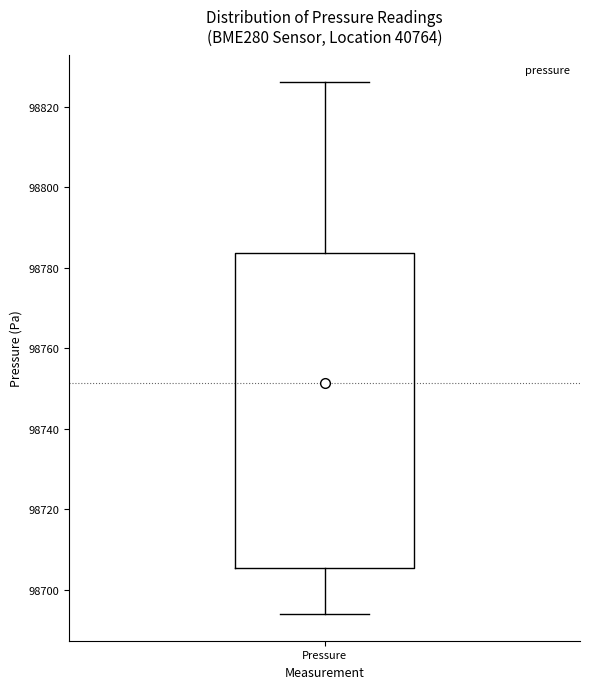

Transcribe this box plot: give where the median line is, the range the box spans, and where the two whiskers end, as read against the y-axis. The values are not printed on the chart, so give them approximately, as read against the axis.

median 98752, box 98706 to 98784, whiskers 98694 to 98826